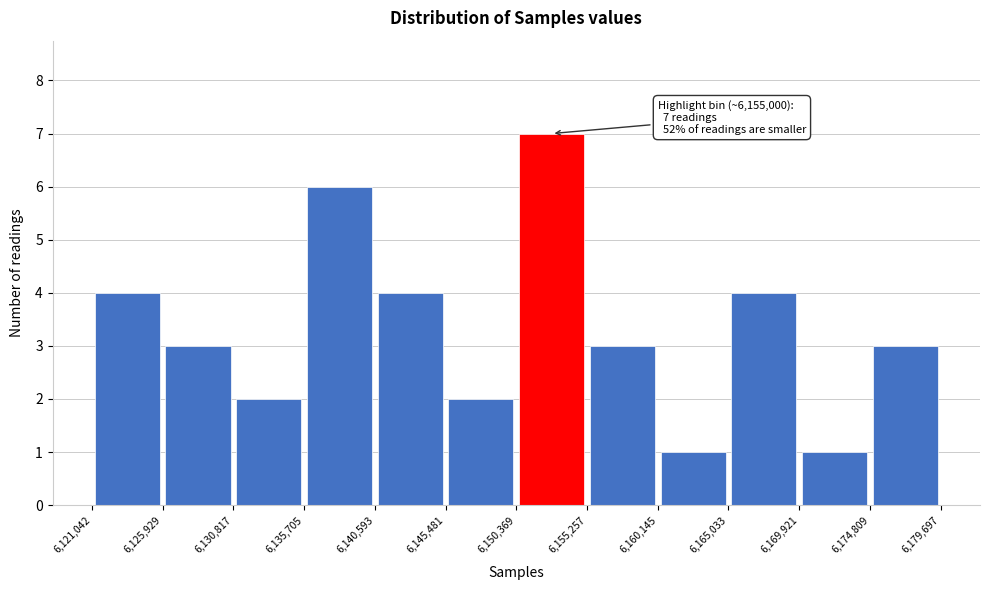

Over which range of the x-axis is the bar tallest?

6,150,369 to 6,155,257